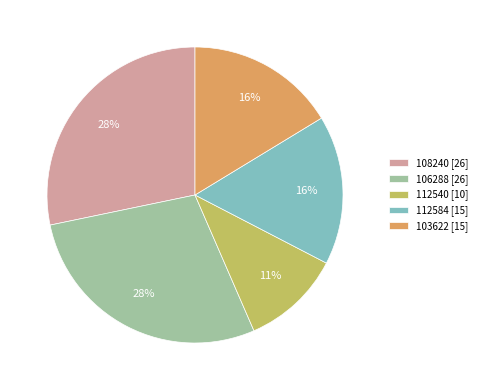

Which slice is the smallest?

112540